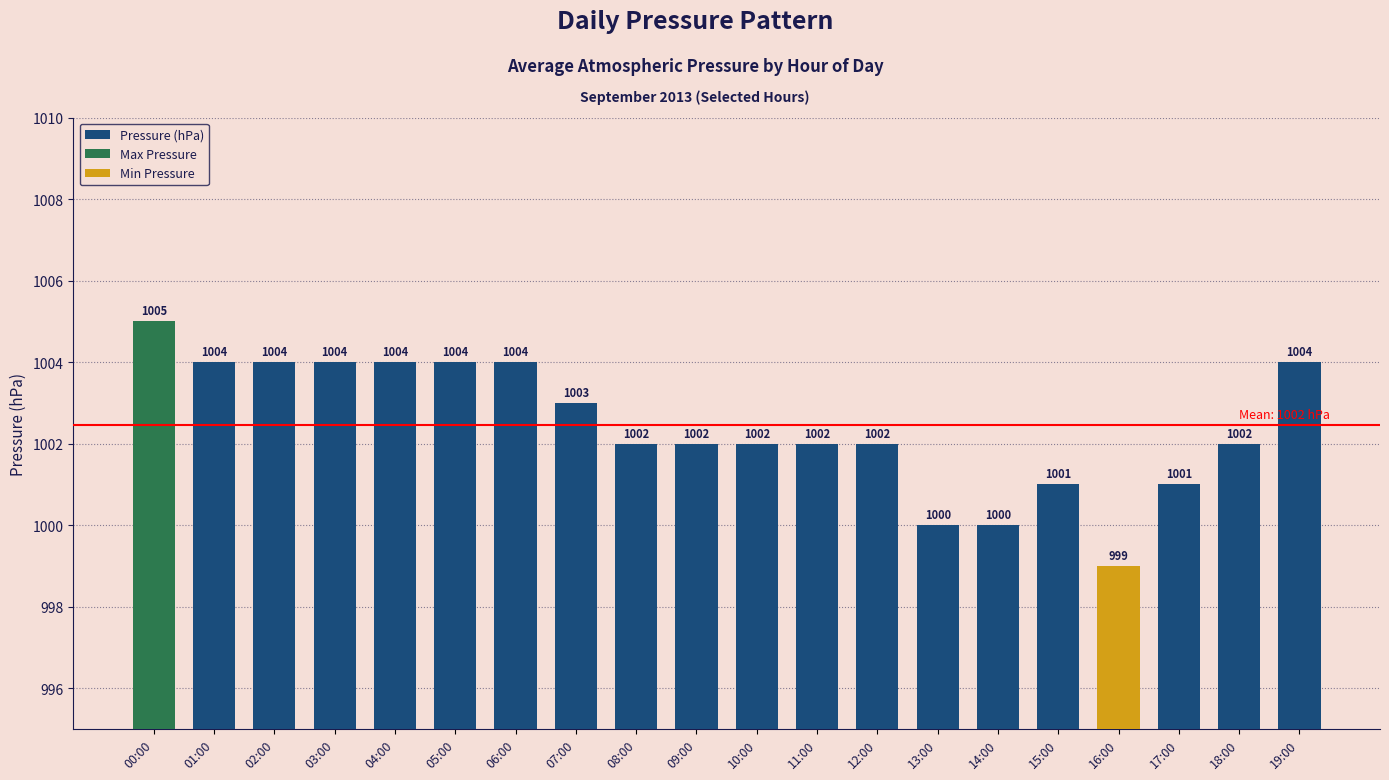

Count the values in the range 1002 to 1004.

14